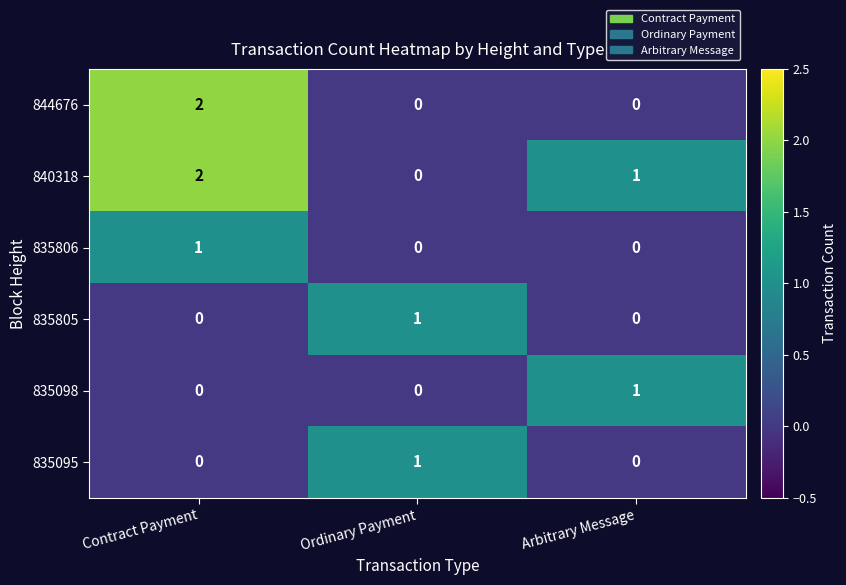

Reading right to left, extract all data points from this chart.

844676: Arbitrary Message=0	Ordinary Payment=0	Contract Payment=2
840318: Arbitrary Message=1	Ordinary Payment=0	Contract Payment=2
835806: Arbitrary Message=0	Ordinary Payment=0	Contract Payment=1
835805: Arbitrary Message=0	Ordinary Payment=1	Contract Payment=0
835098: Arbitrary Message=1	Ordinary Payment=0	Contract Payment=0
835095: Arbitrary Message=0	Ordinary Payment=1	Contract Payment=0